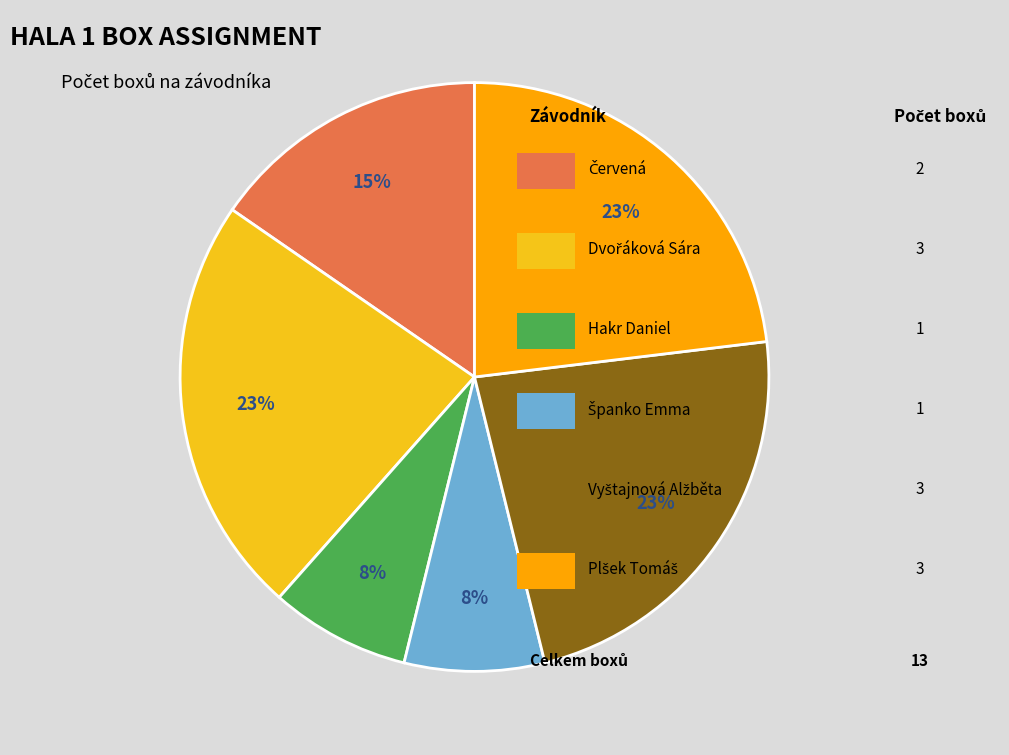

To the nearest percent, what is the difference between the largest and smallest slice percentages?

15%